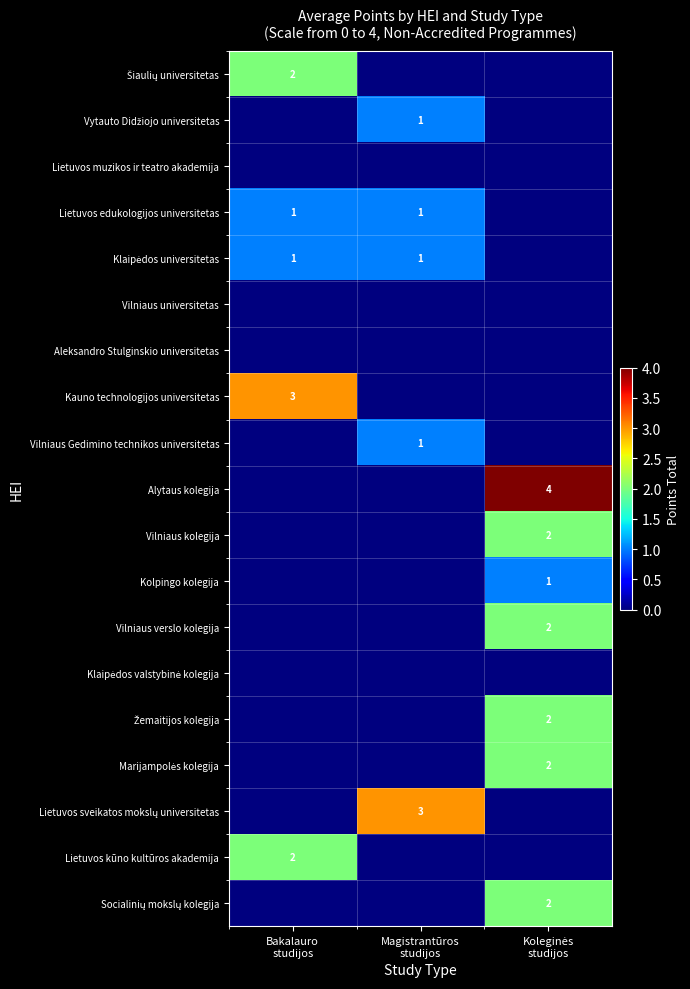

How many series are shown in this chart?

19